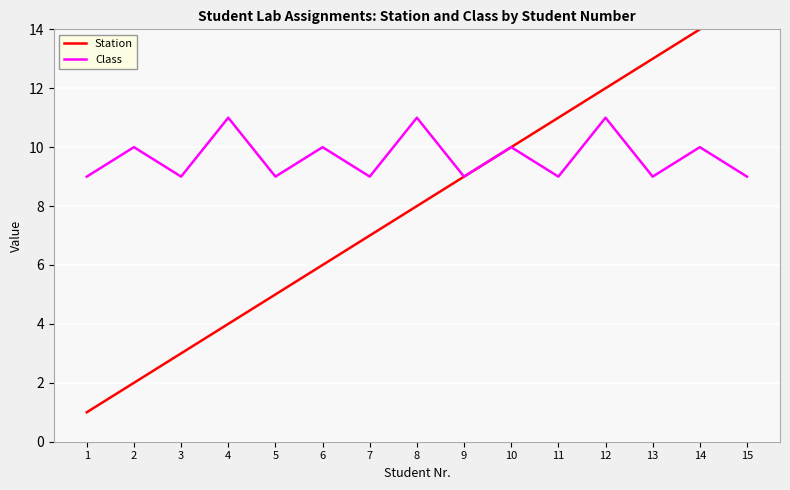

Which has a higher value, 6 or 9?

9